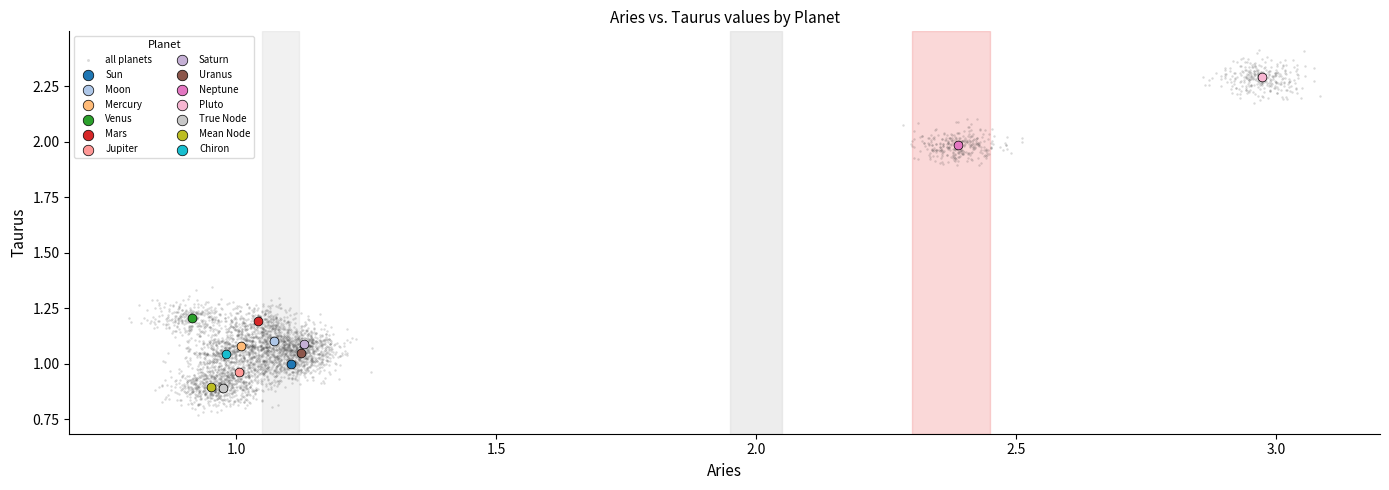

What are all the series names shown in the legend?

all planets, Sun, Moon, Mercury, Venus, Mars, Jupiter, Saturn, Uranus, Neptune, Pluto, True Node, Mean Node, Chiron